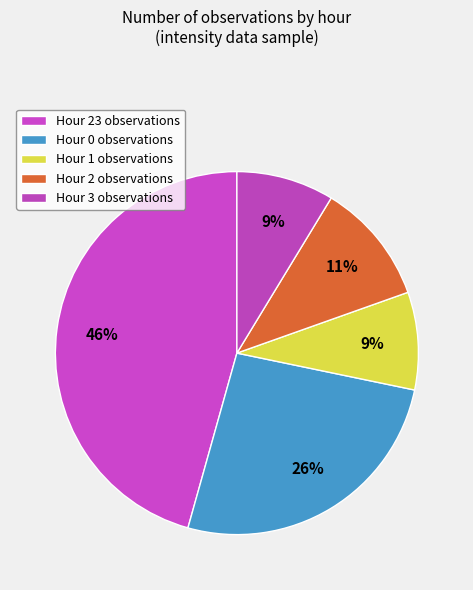

How many segments does this pie chart have?

5